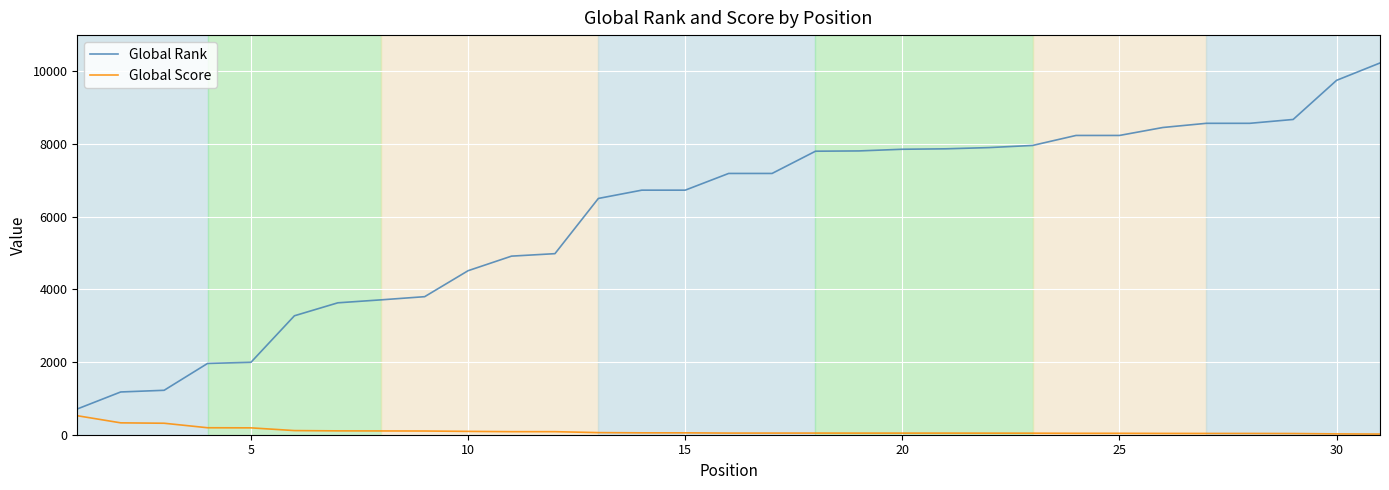

What is the average value of the Global Score series?

97